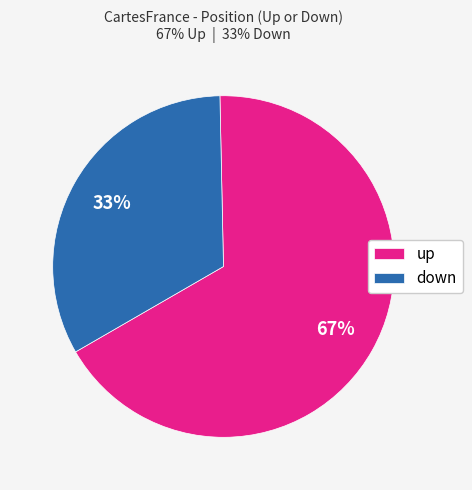

Which category has the smallest portion of the pie?

down